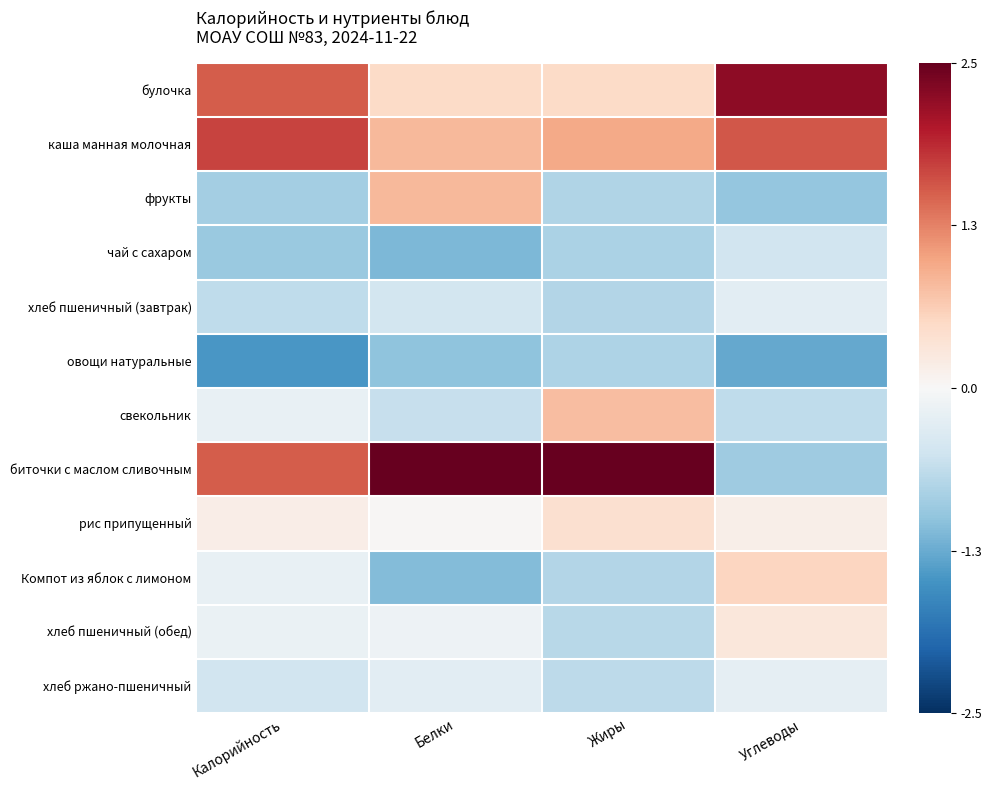

At how many categories does at least one series exceed 0?

4